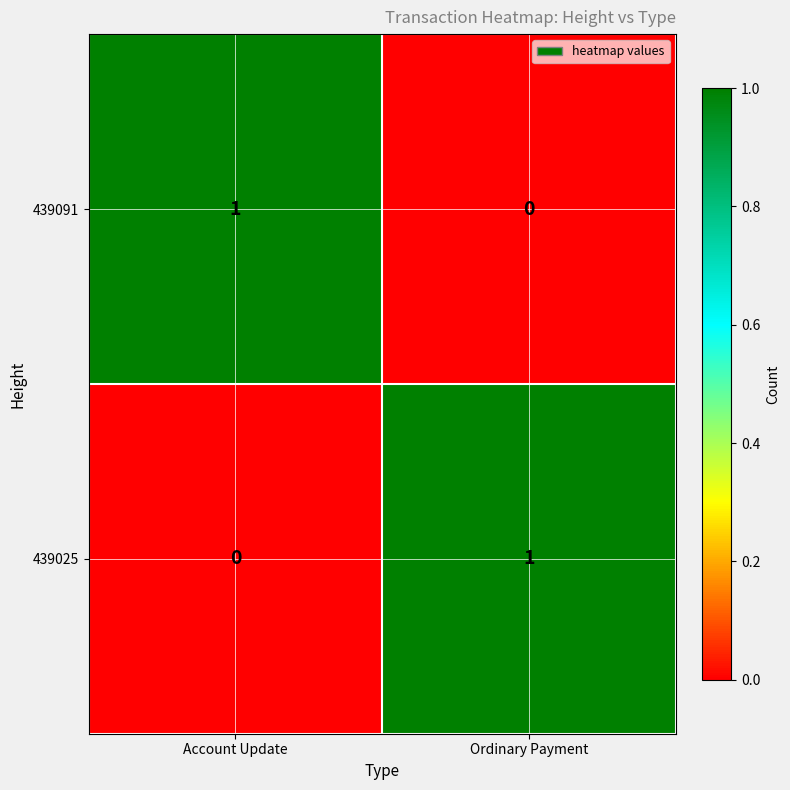

Where is 439025 nearest to the value 0?

Account Update